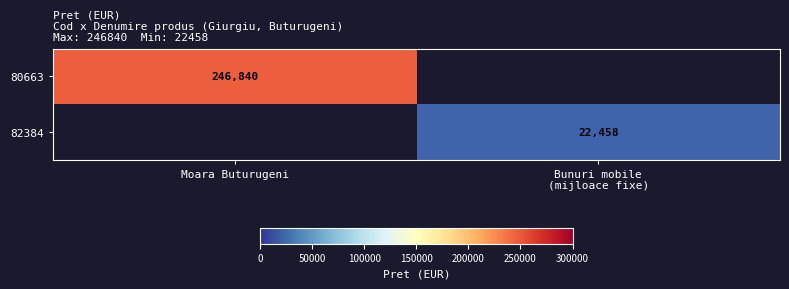

The 80663 series shows 246840 at Moara Buturugeni. True or false?

True